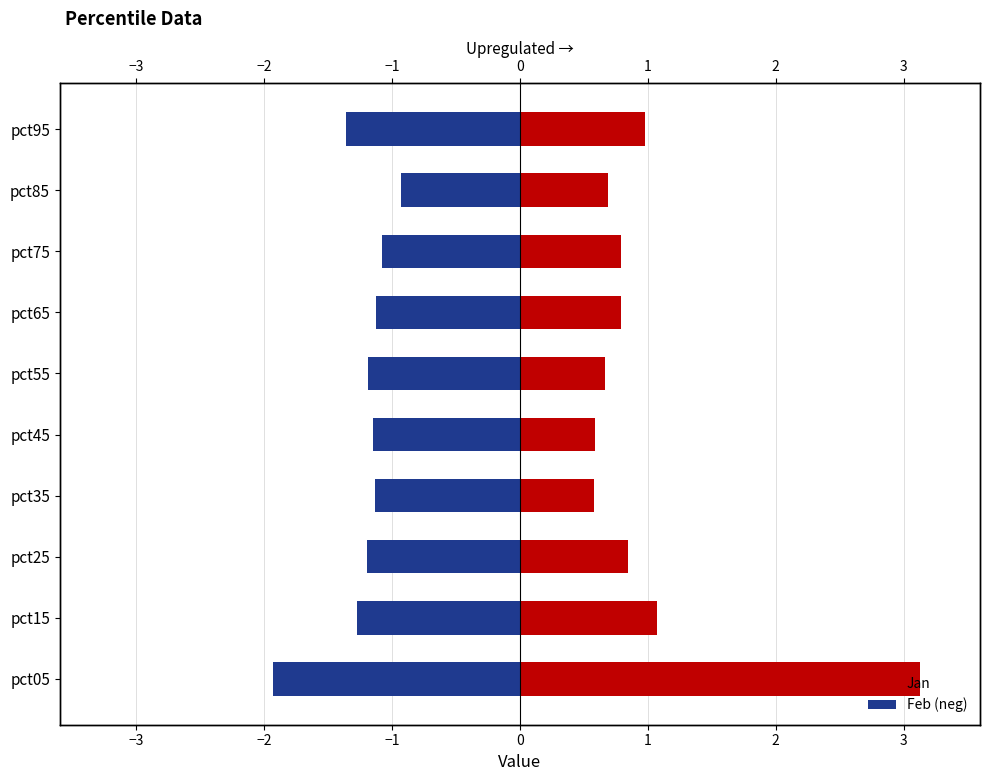

The value of Jan at pct95 is 1.0. True or false?

True